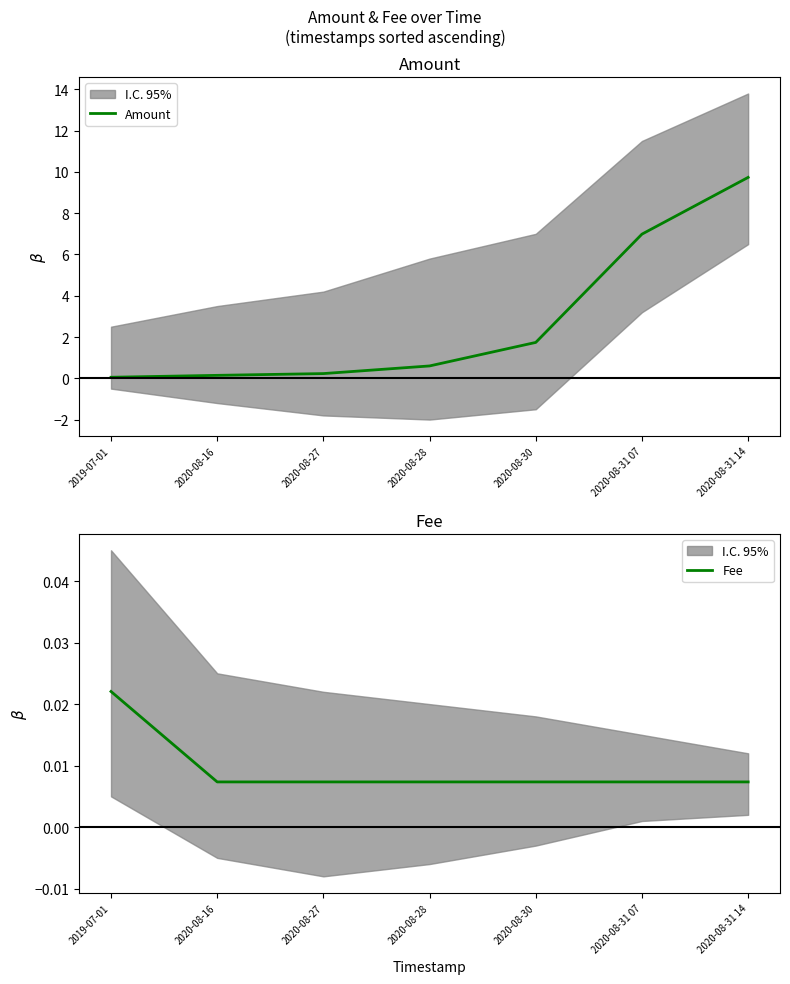

Which series has the largest range (max minus min)?

Amount